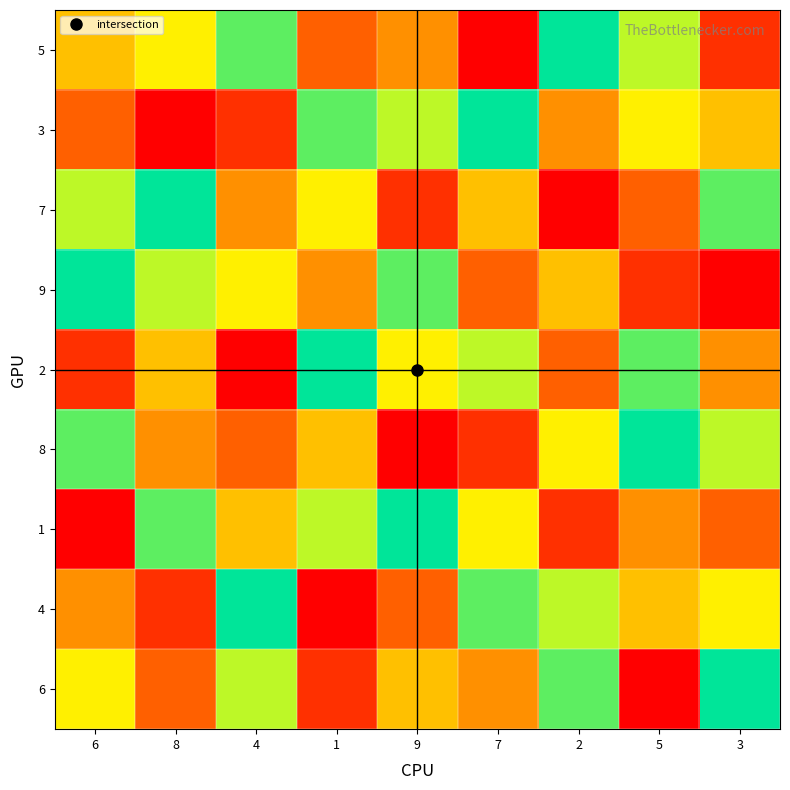

At which category is the sum across all series the highest?

6